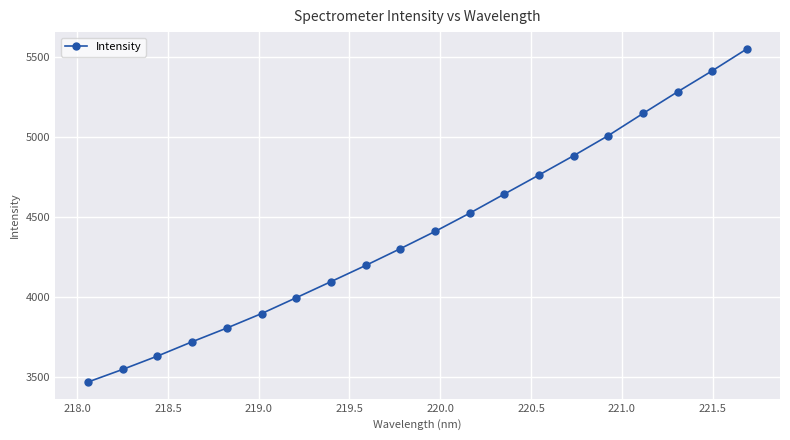

How many data points are above 4409?

10